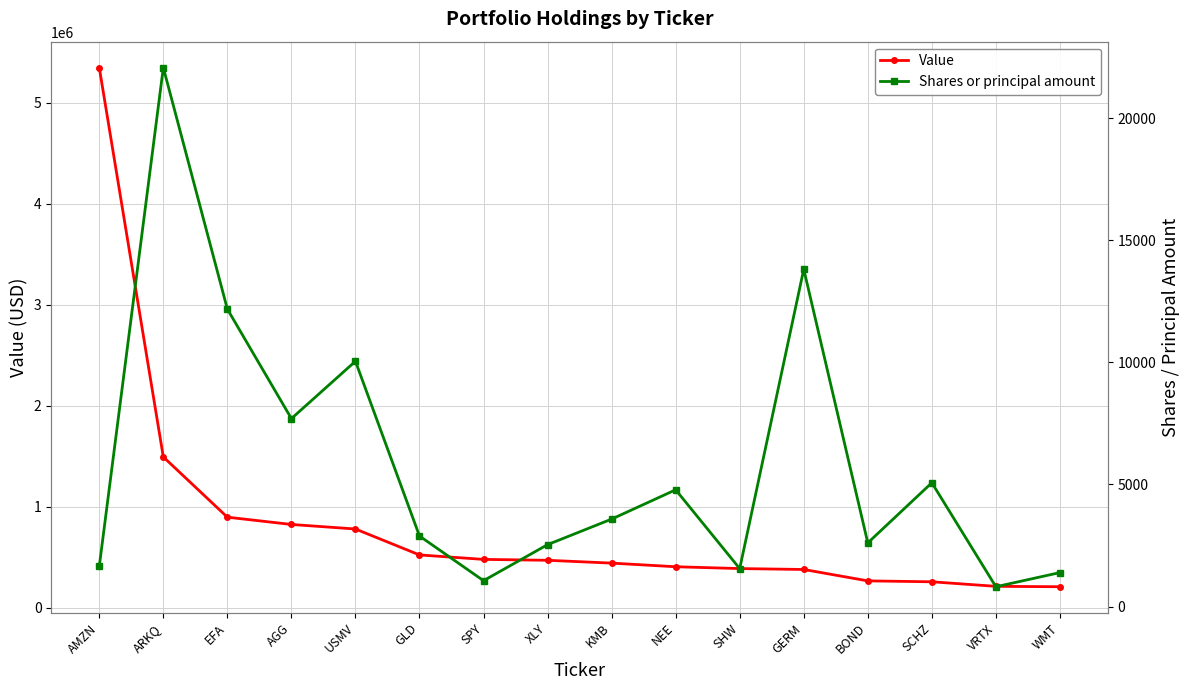

What is the label of the 3rd point from the left?

EFA